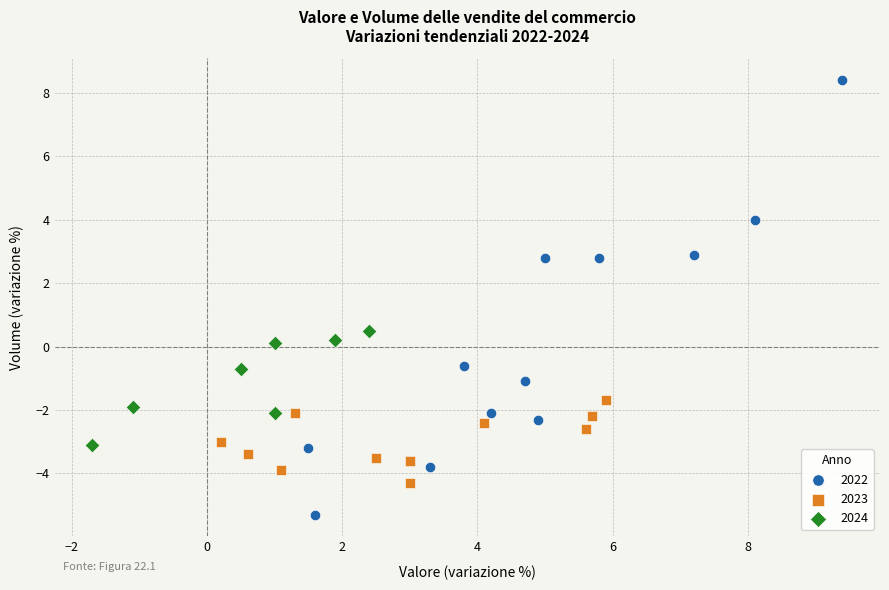

Which series reaches the minimum Y coordinate?

2022